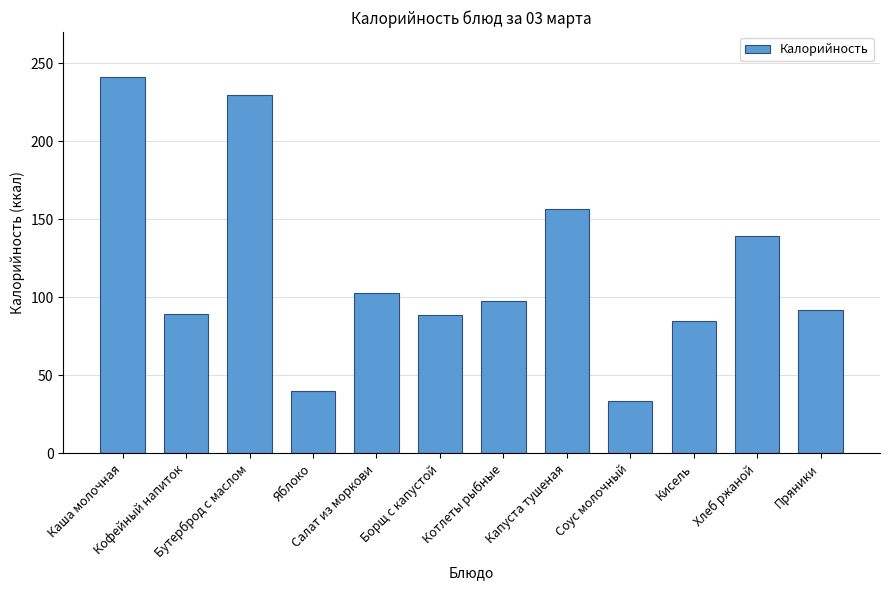

What position from the right is Хлеб ржаной?

2